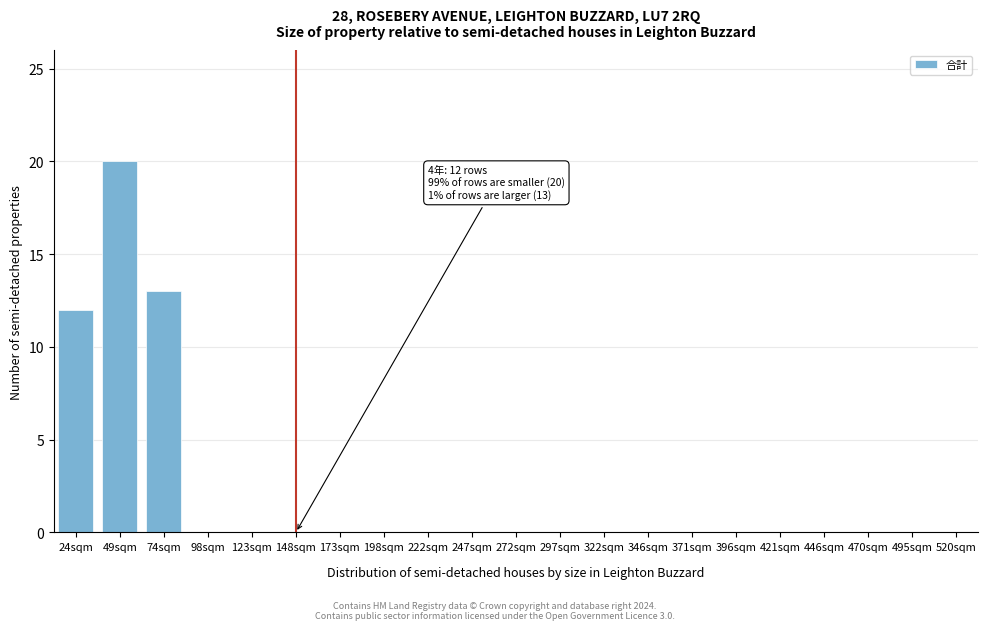

Reading left to right, what are all the values shown in this chart?

24sqm=12	49sqm=20	74sqm=13	98sqm=0	123sqm=0	148sqm=0	173sqm=0	198sqm=0	222sqm=0	247sqm=0	272sqm=0	297sqm=0	322sqm=0	346sqm=0	371sqm=0	396sqm=0	421sqm=0	446sqm=0	470sqm=0	495sqm=0	520sqm=0